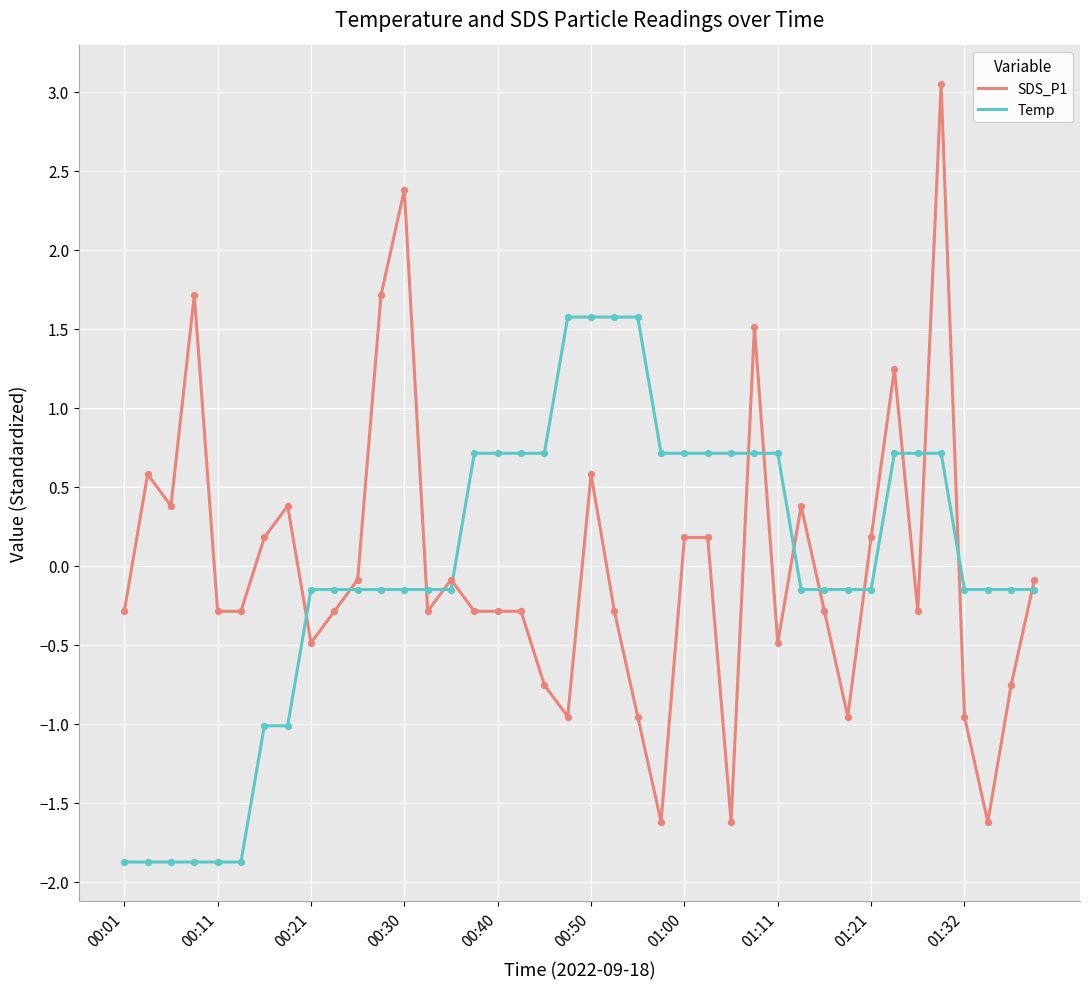

Rank the series by their maximum value, from highest to lowest.

SDS_P1, Temp